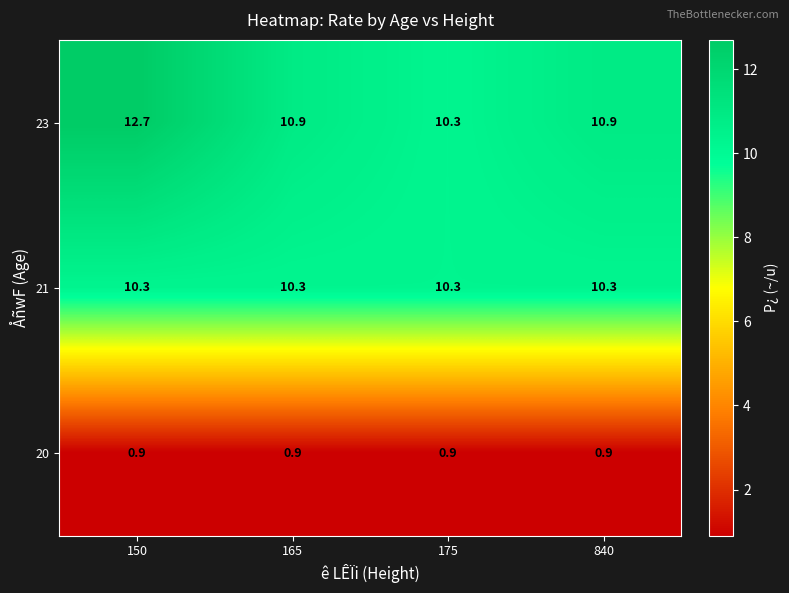

Which category has the highest value across all series?

150